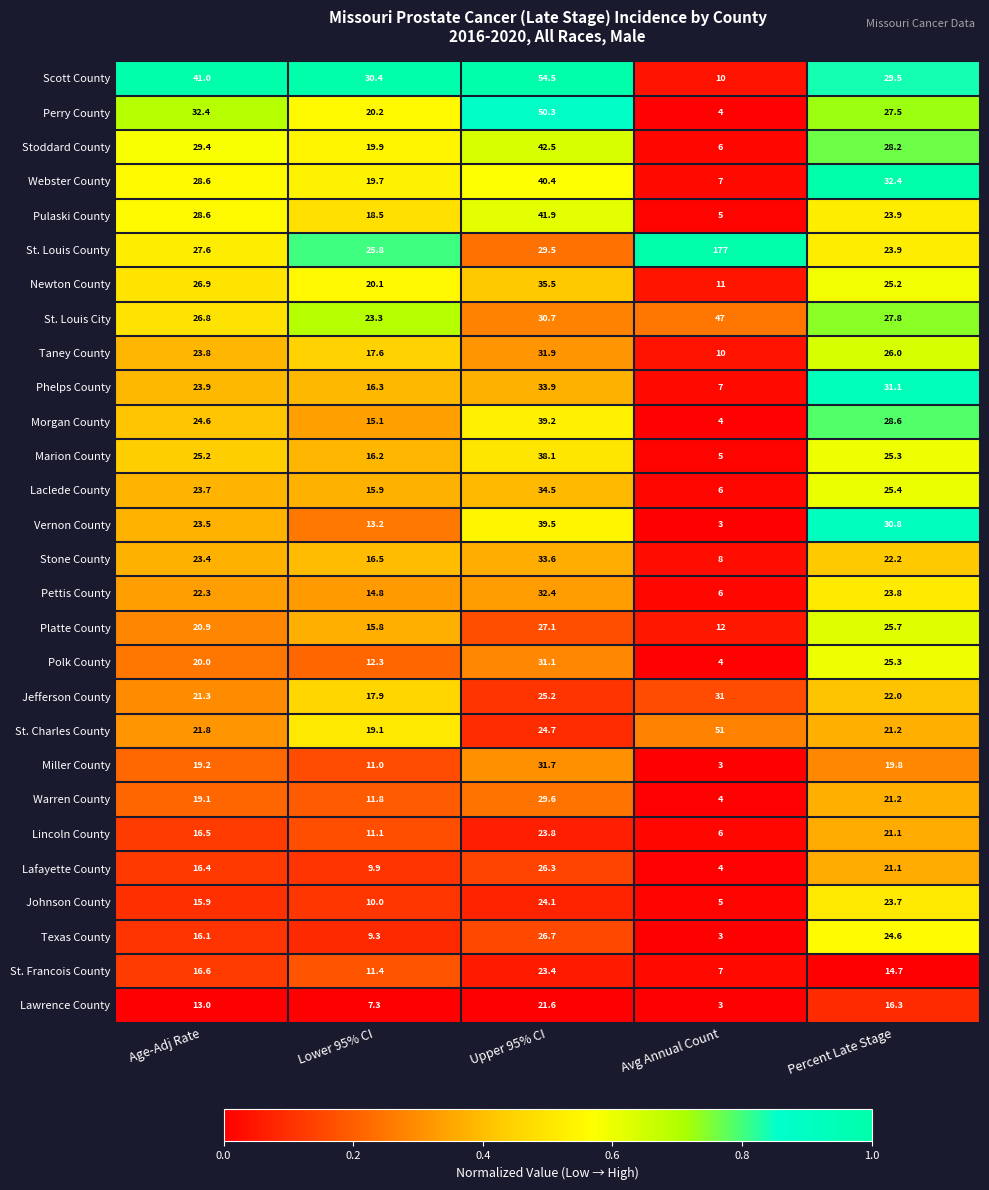

The Perry County series shows 46.7 at Percent Late Stage. True or false?

False